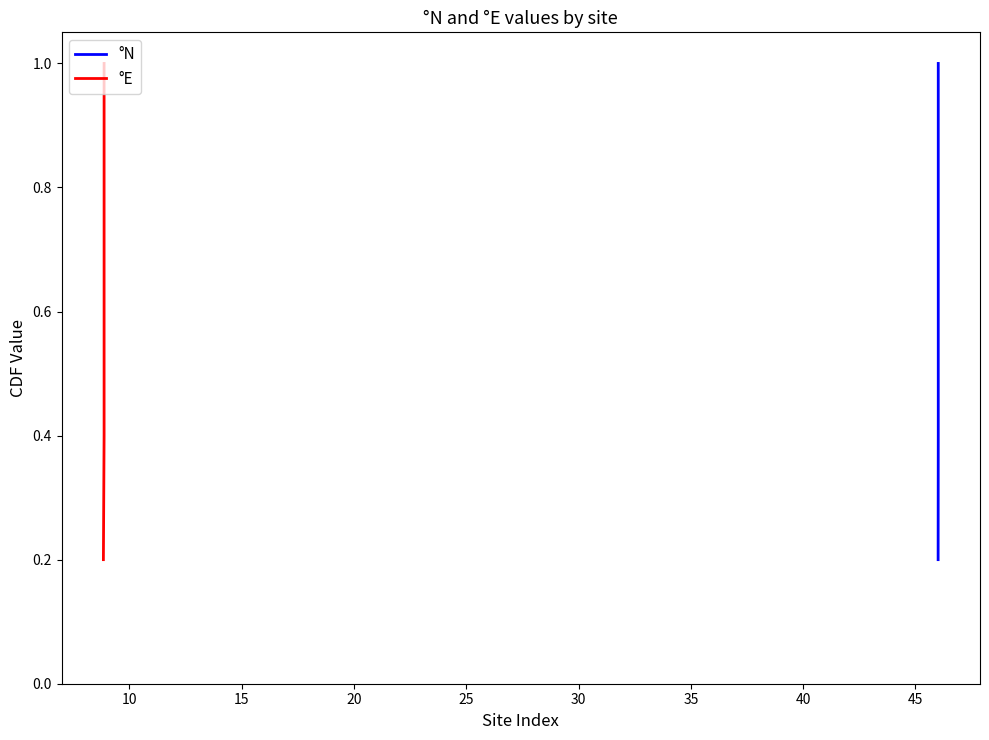

How many series are shown in this chart?

2